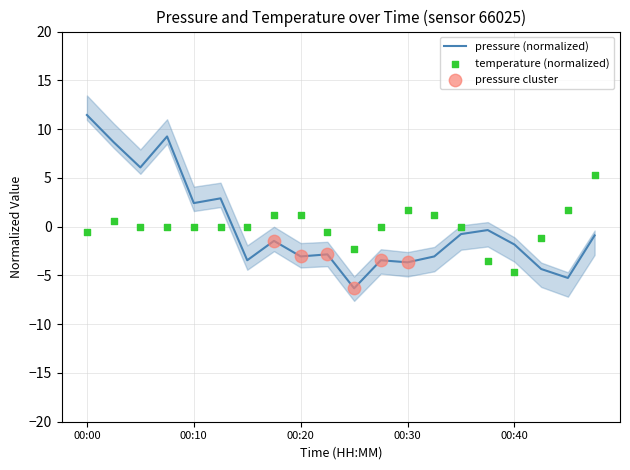

Which series has the largest total across all categories?

temperature